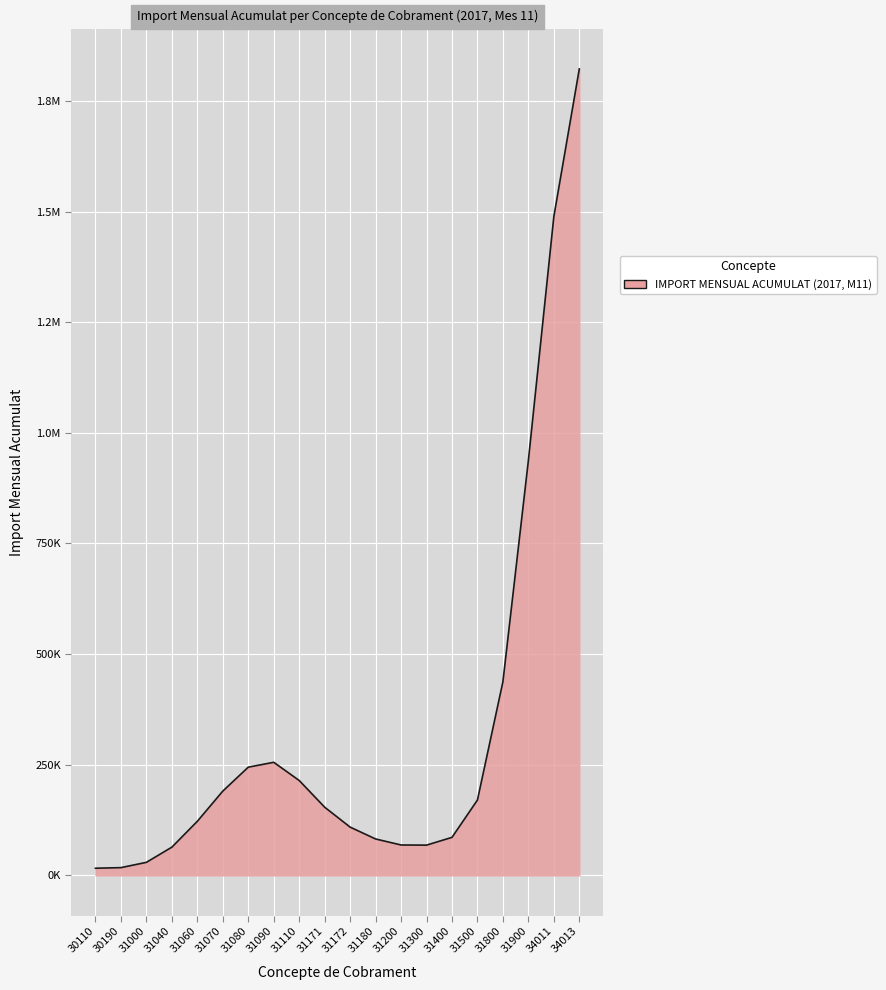

Does the chart have visible grid lines?

Yes